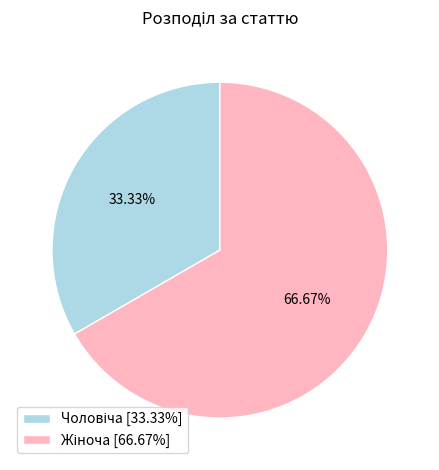

Does any single category account for the majority?

Yes